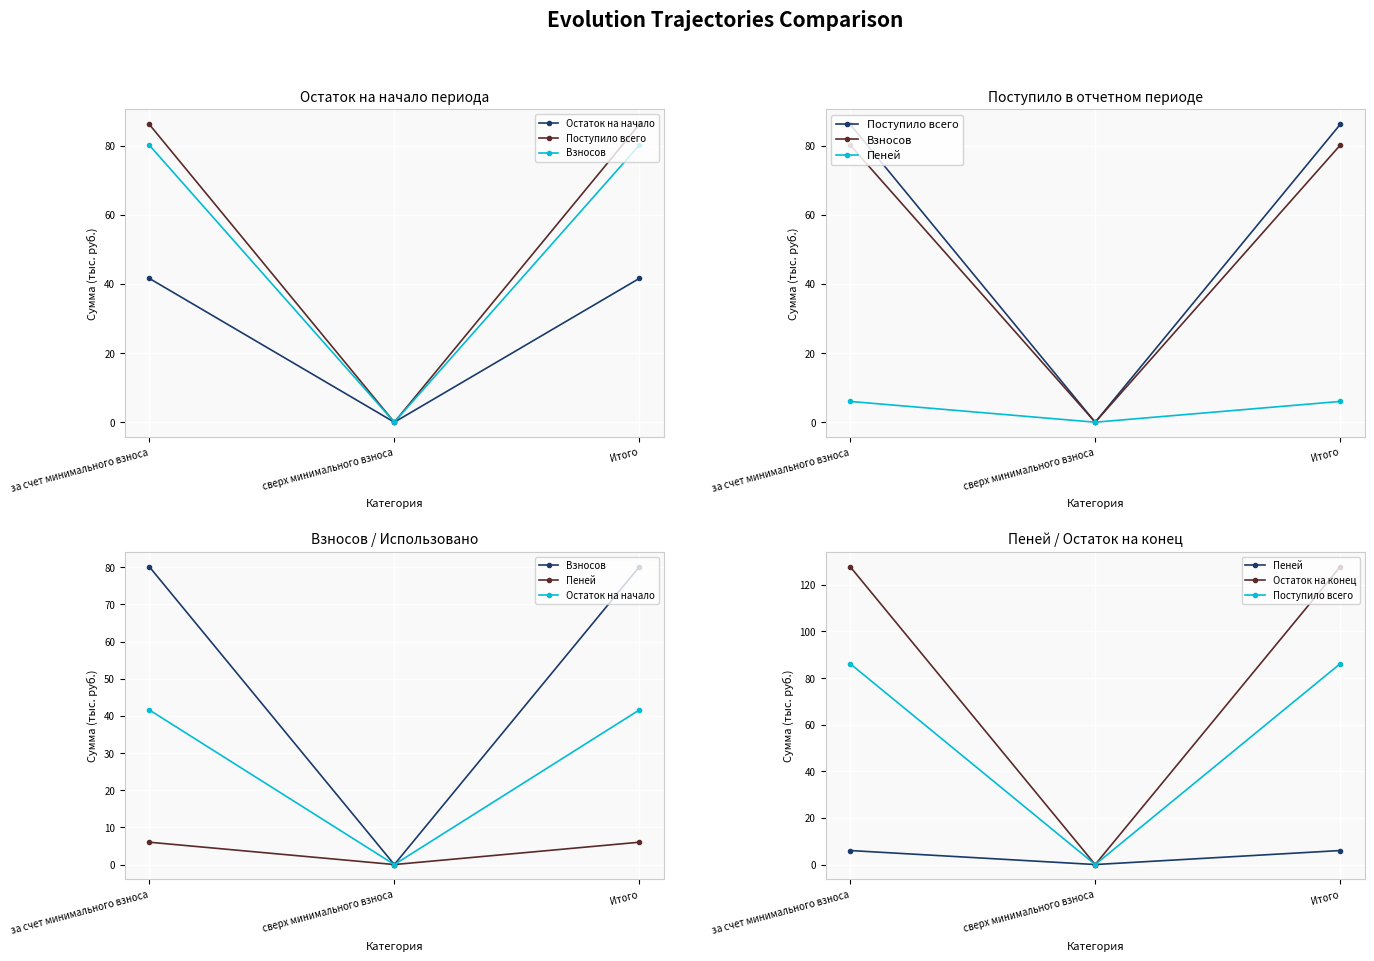

How many lines are shown in the chart?

5